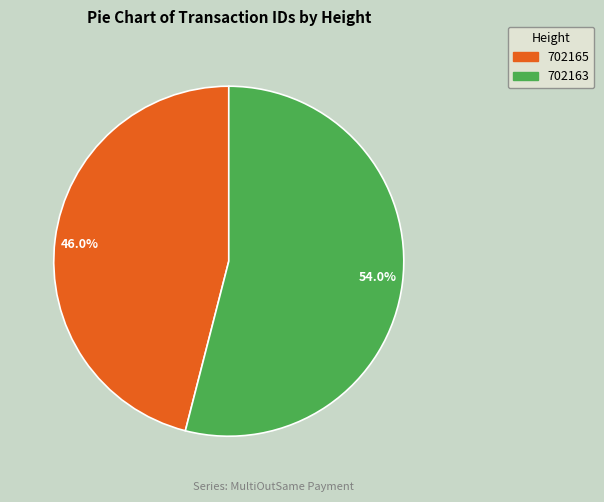

Which category has the biggest portion of the pie?

54.0%